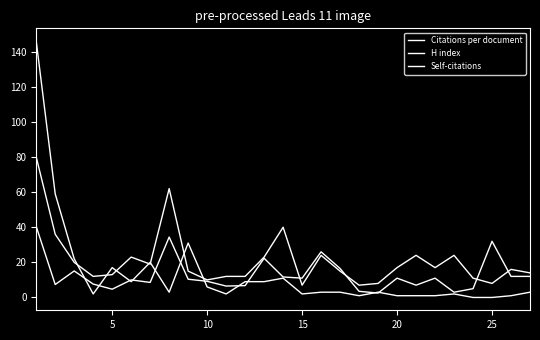

What is the average value of the H index series?

21.1